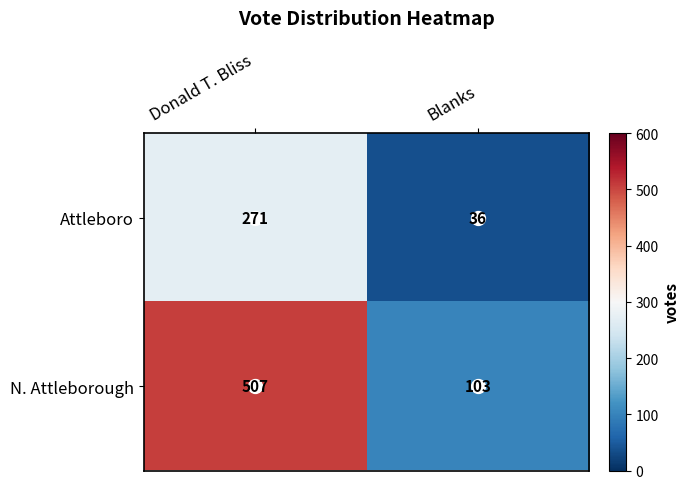

What is the difference between the maximum and minimum values in the N. Attleborough series?

404